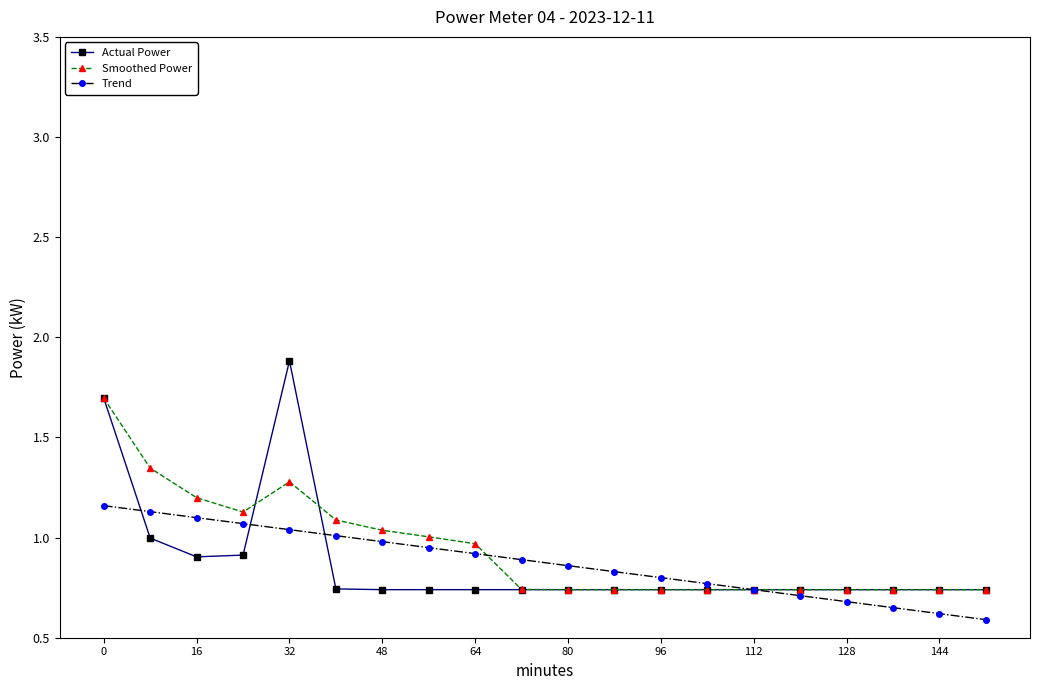

What is the maximum value for Actual Power?

1.9